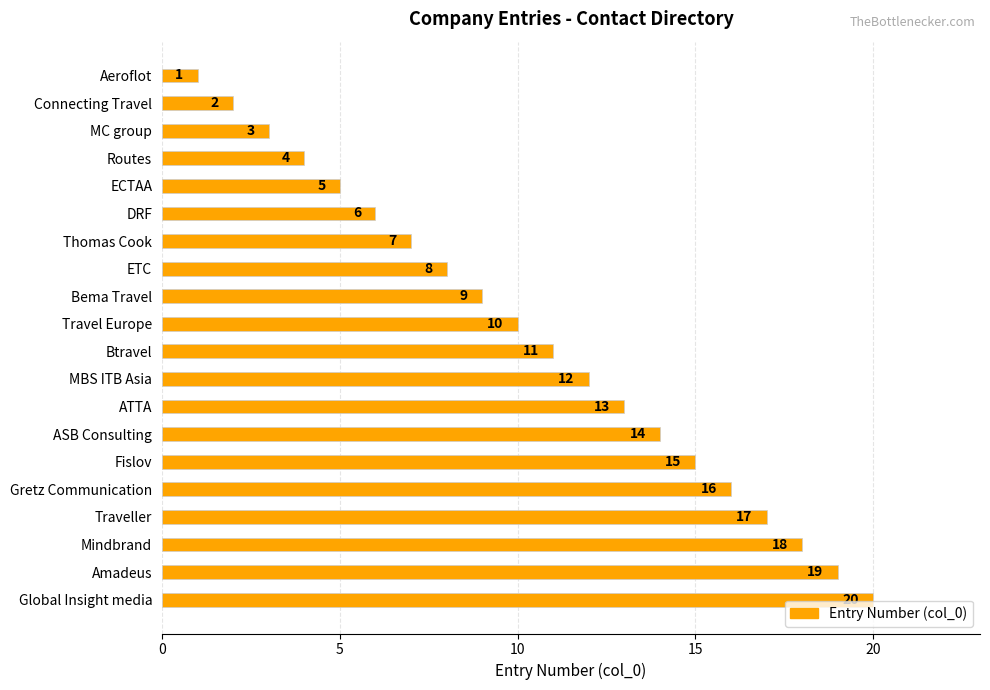

Does the chart contain any negative values?

No